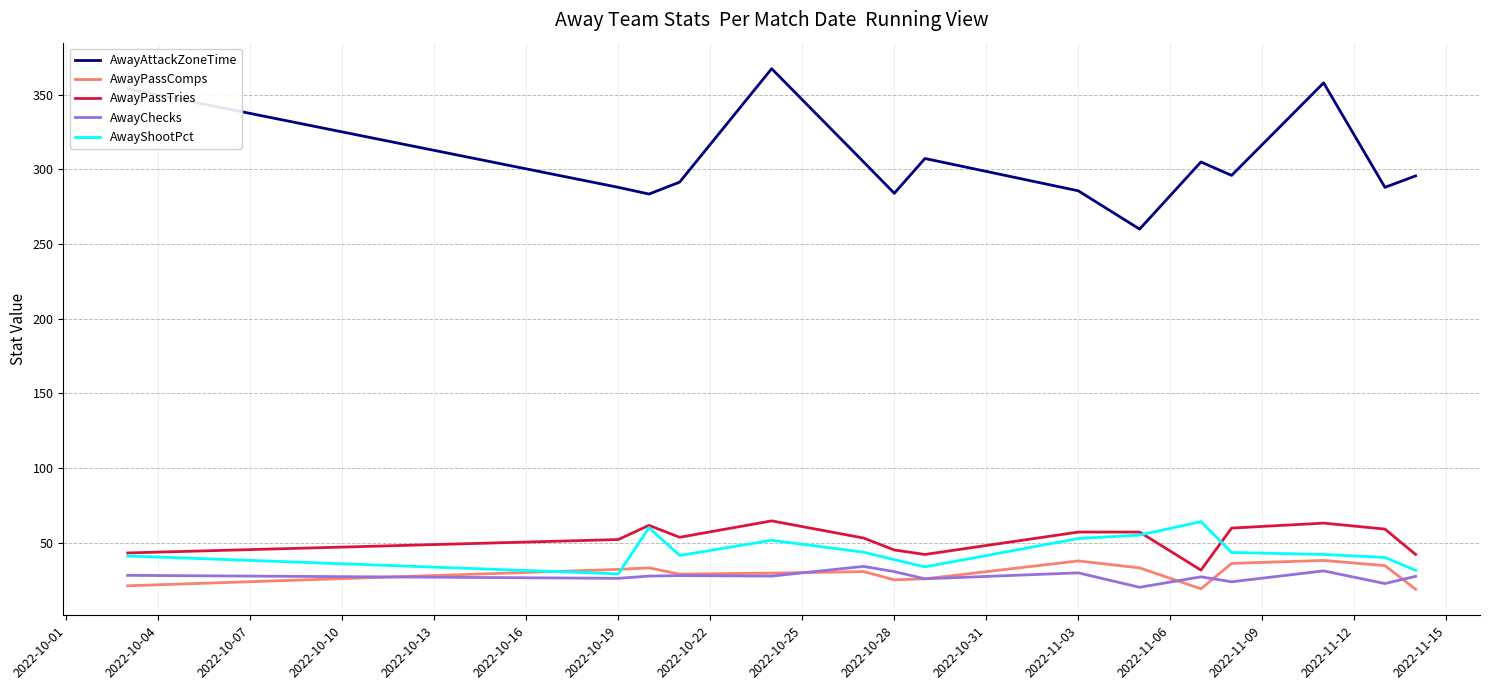

Which series has the widest spread of values?

AwayAttackZoneTime